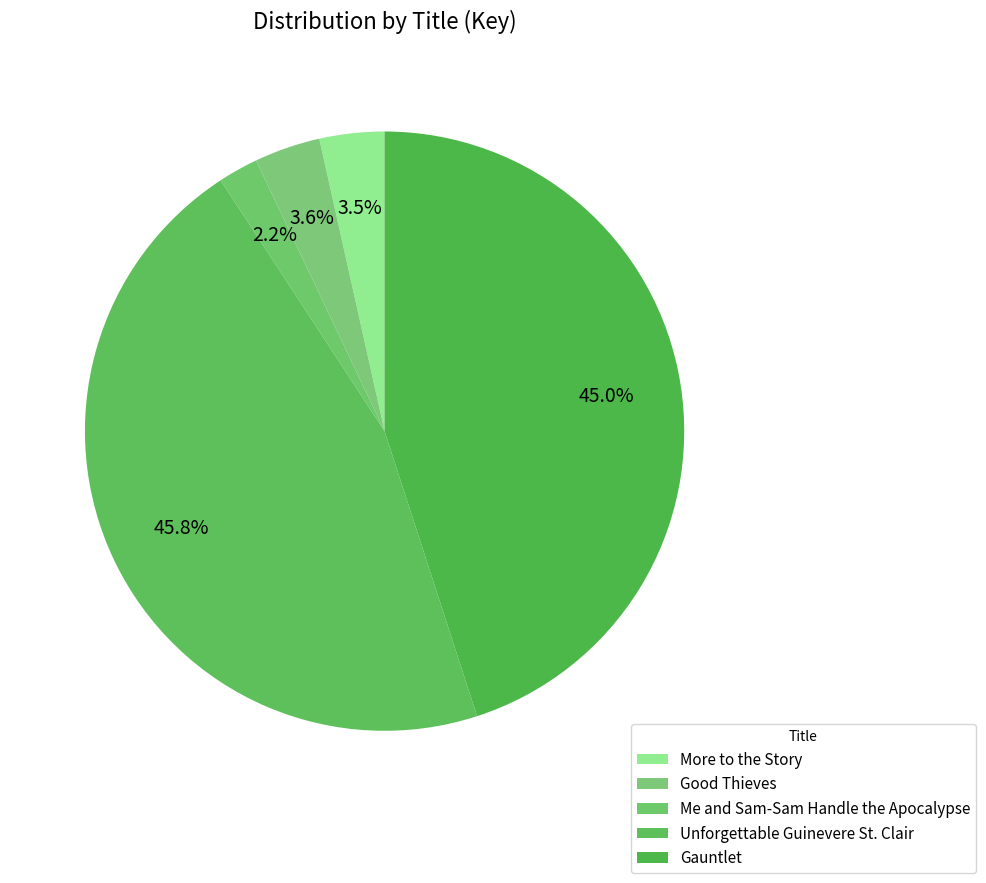

How many segments does this pie chart have?

5